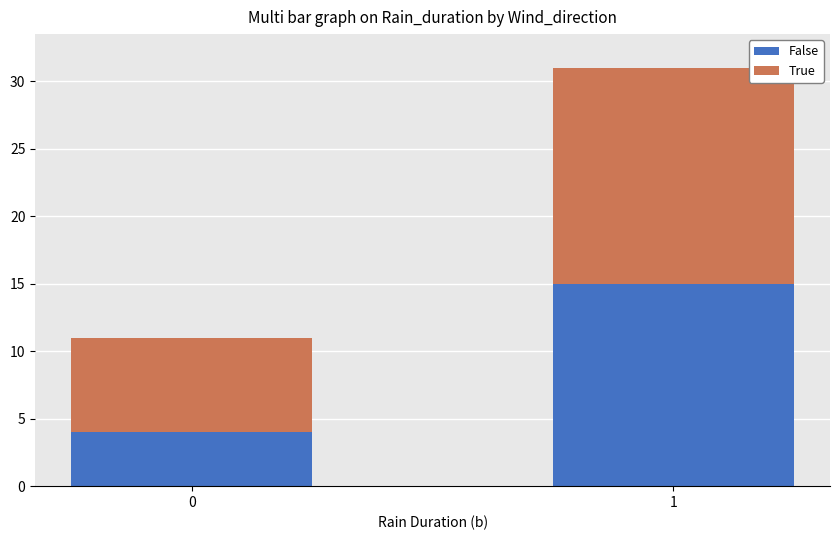

Reading left to right, list the values for the False series.

4	15